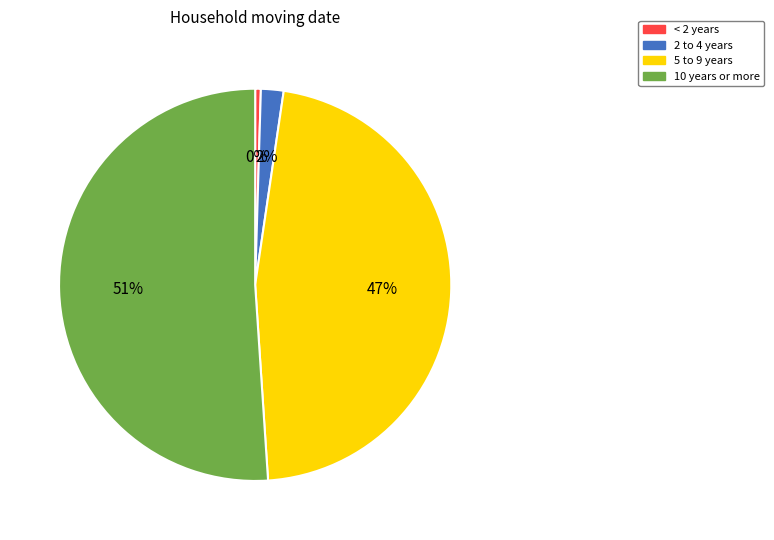

Which has a higher value, 2 to 4 years or 10 years or more?

10 years or more